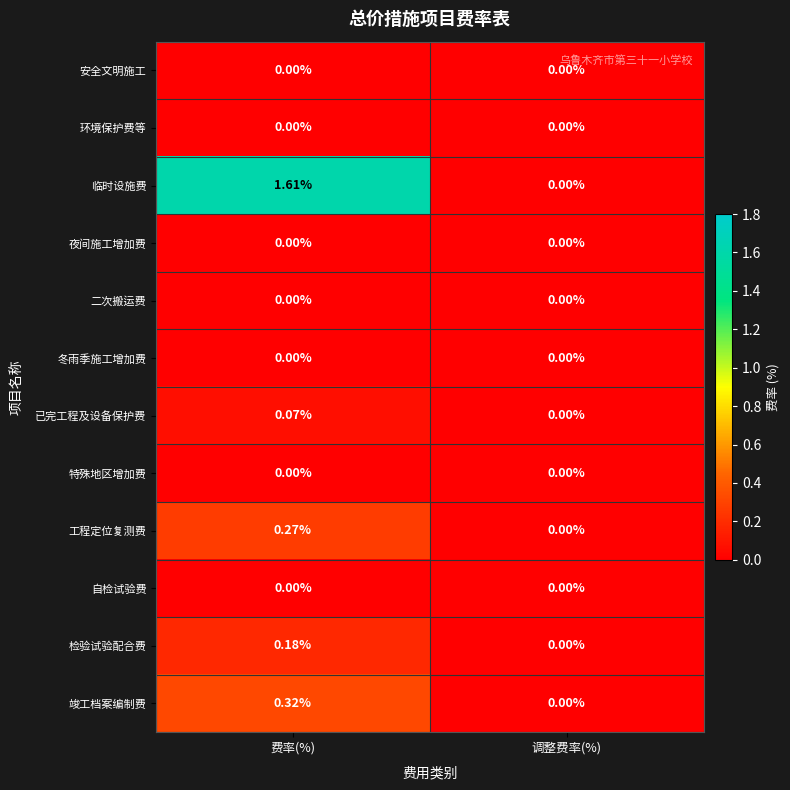

How many categories are shown in the chart?

2